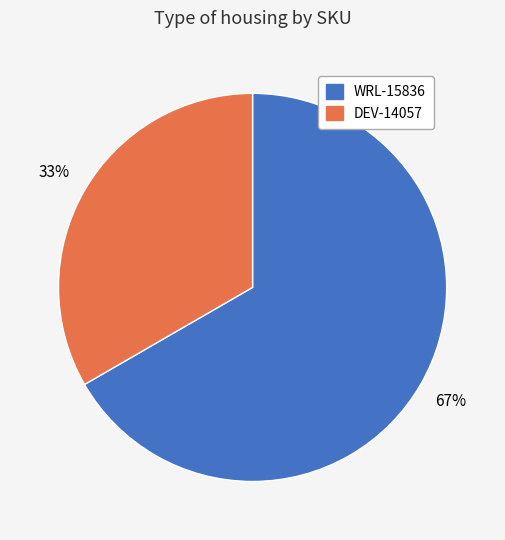

Which category has the biggest portion of the pie?

WRL-15836